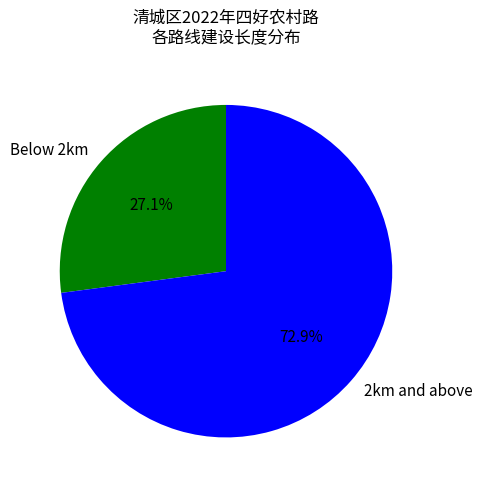

Which has a higher value, Below 2km or 2km and above?

2km and above